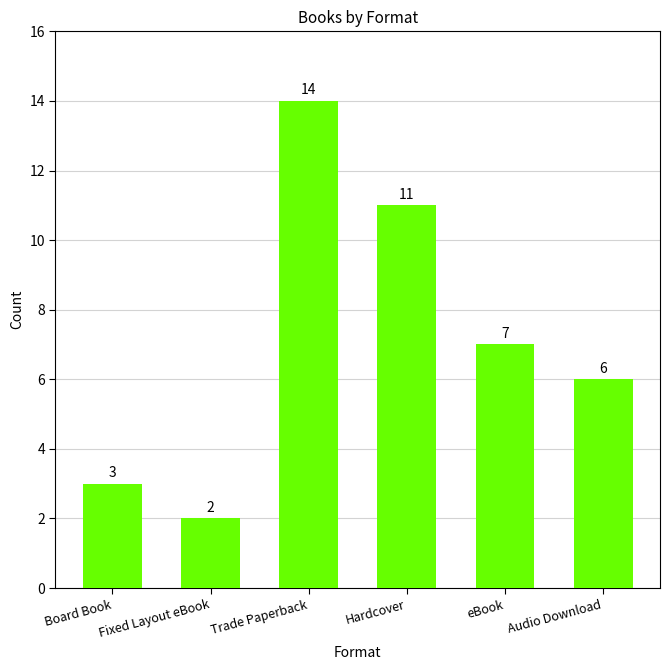

What is the sum of all values?

43